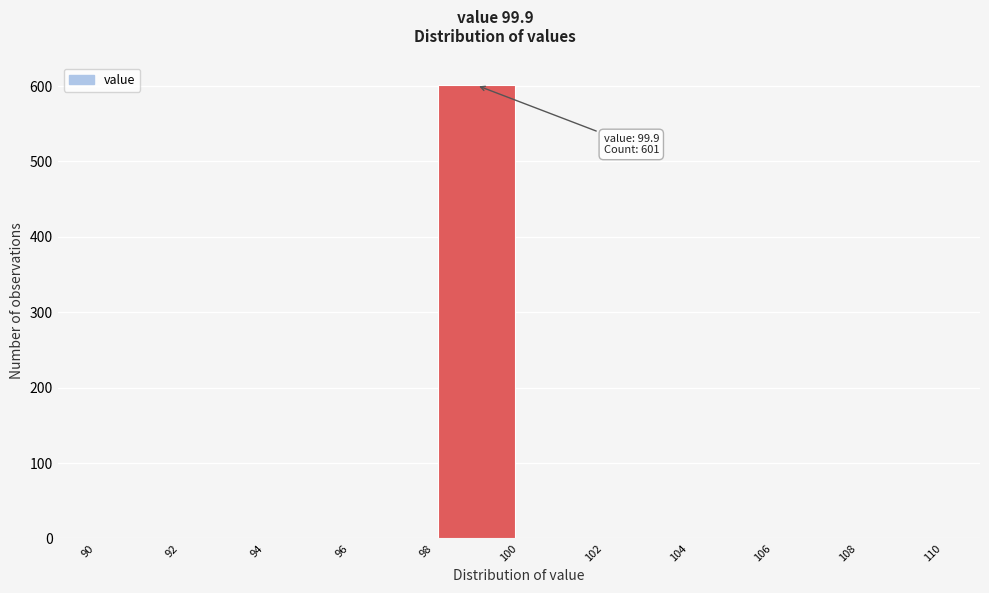

Which range on the x-axis has the tallest bar?

98 to 100